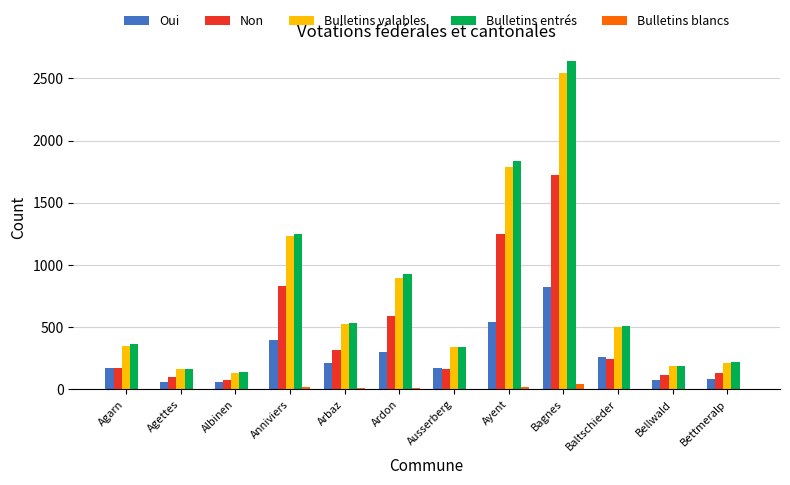

Where is Oui nearest to the value 440?

Anniviers